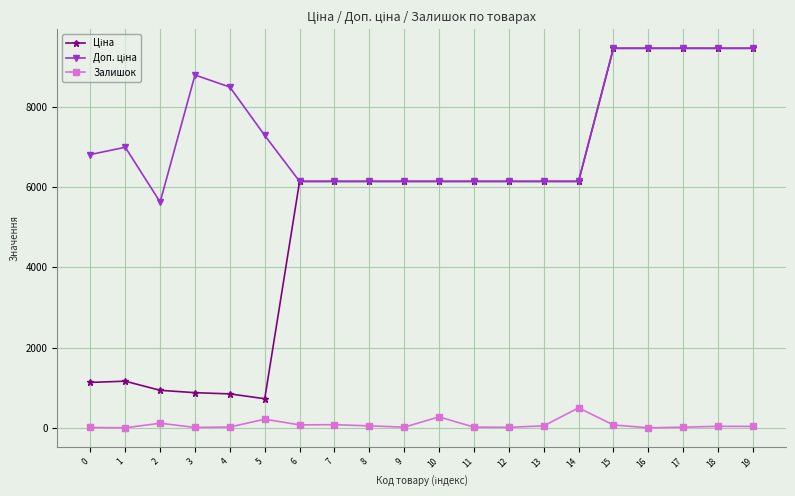

What is the greatest value displayed?

9458.9